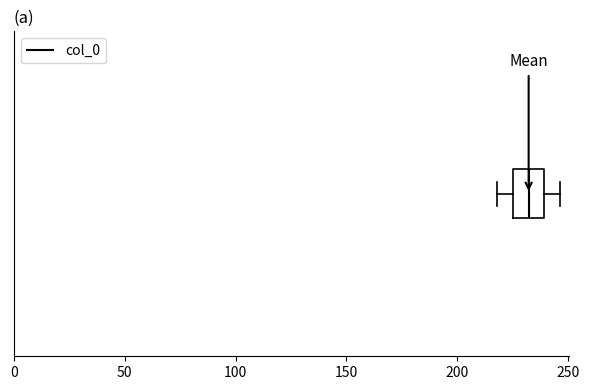

Transcribe this box plot: give where the median line is, the range the box spans, and where the two whiskers end, as read against the x-axis. The values are not printed on the chart, so give them approximately, as read against the axis.

median 230, box 225 to 240, whiskers 220 to 245